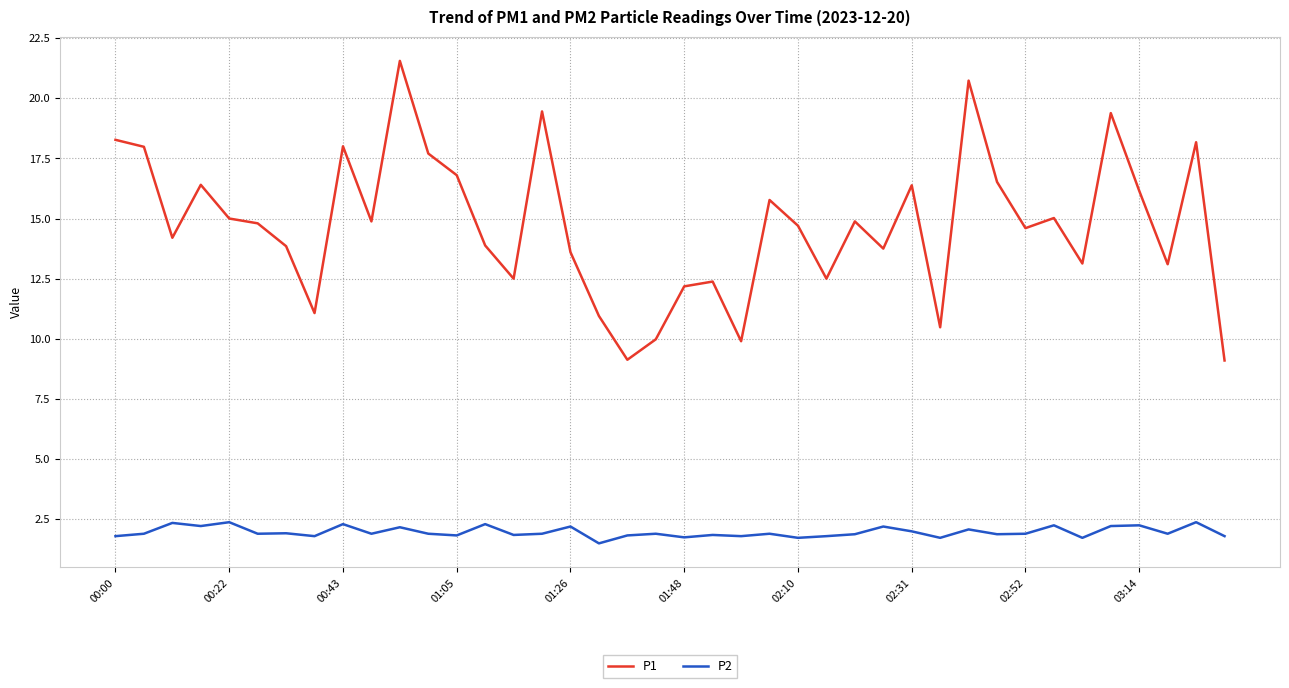

Which series has the largest total across all categories?

P1